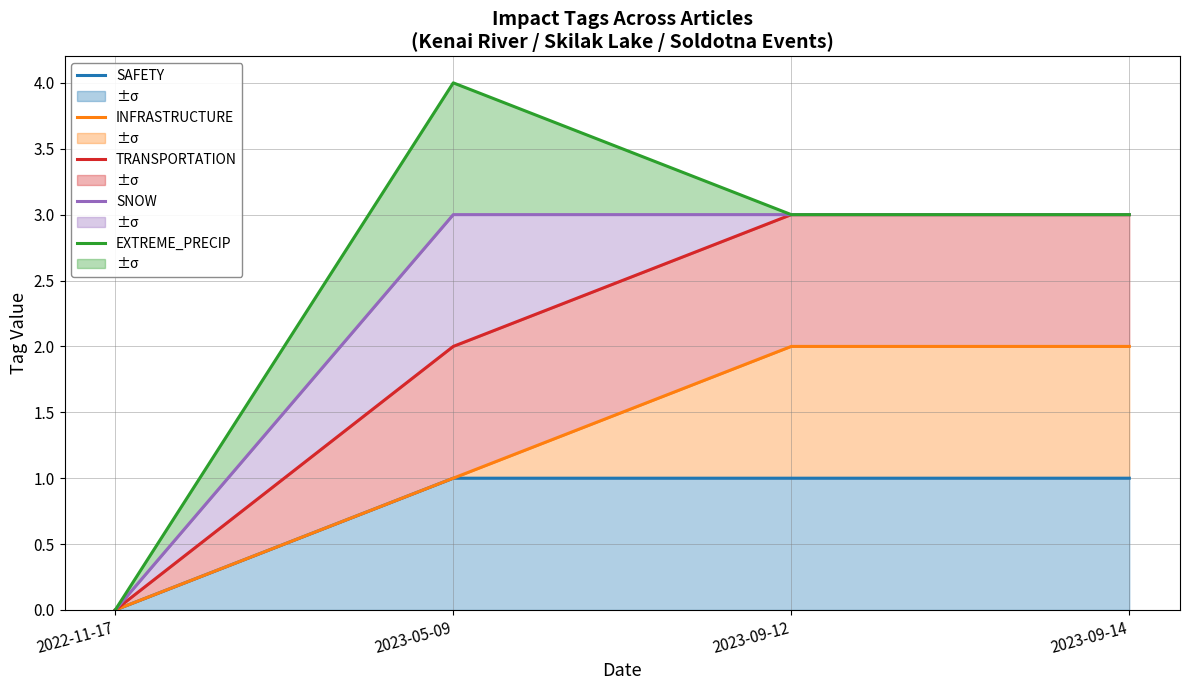

True or false: INFRASTRUCTURE has more than 0 points higher than both neighbors.

False